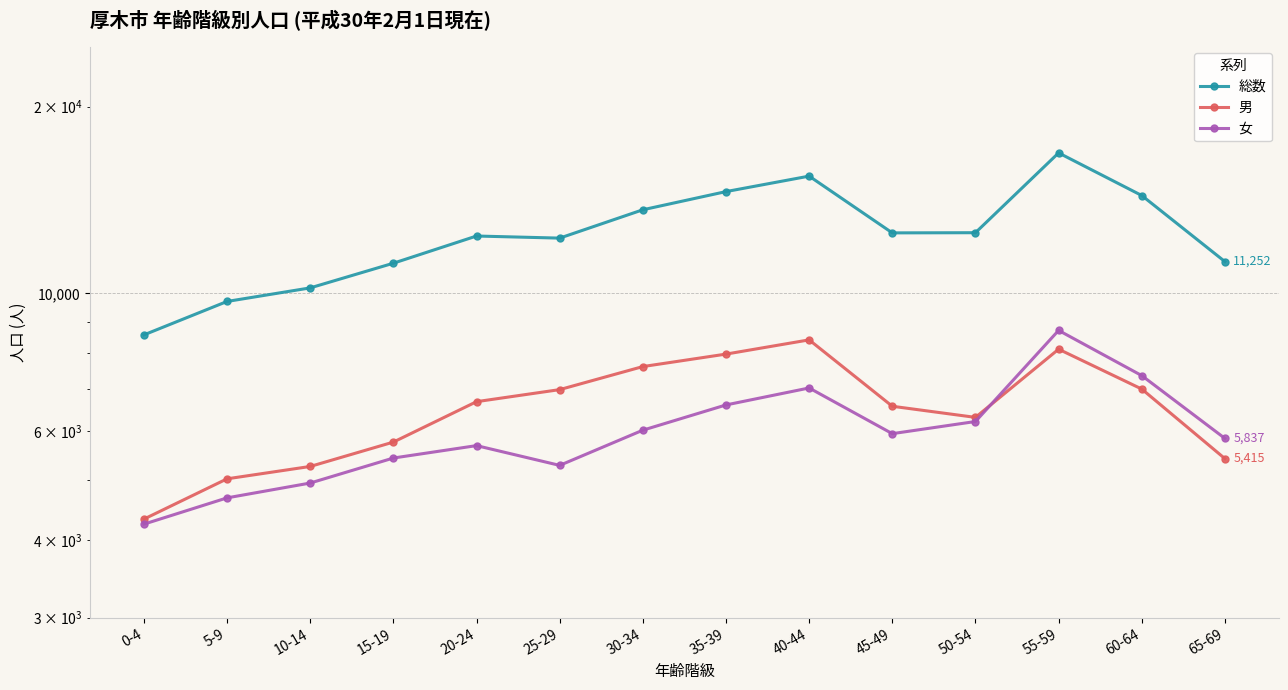

In 男, how many points are lower than both neighbors (excluding endpoints)?

1